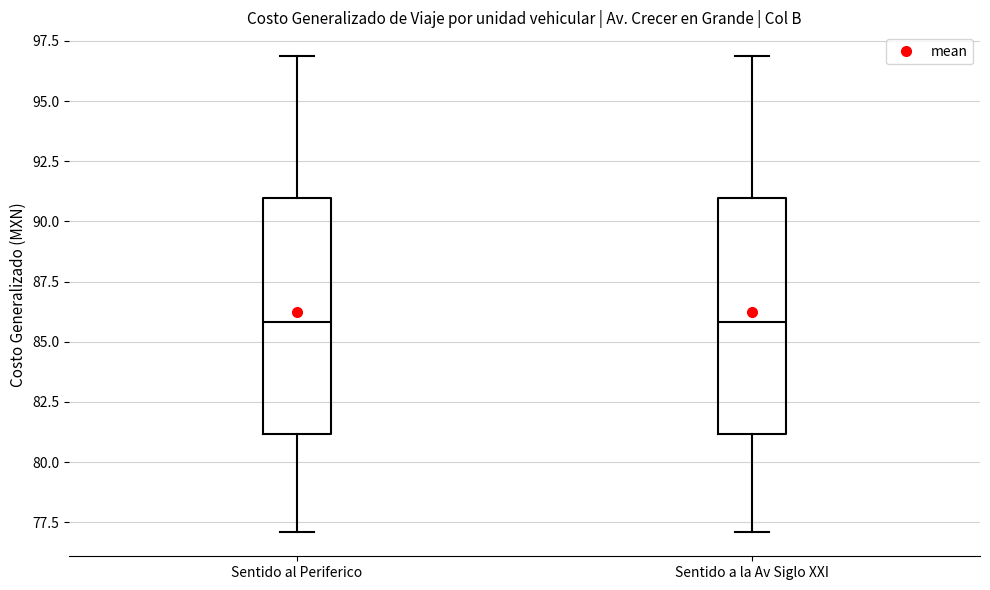

Where does the upper whisker of the box for Sentido al Periferico end on the y-axis? The values are not printed on the chart, so give them approximately, as read against the axis.

97